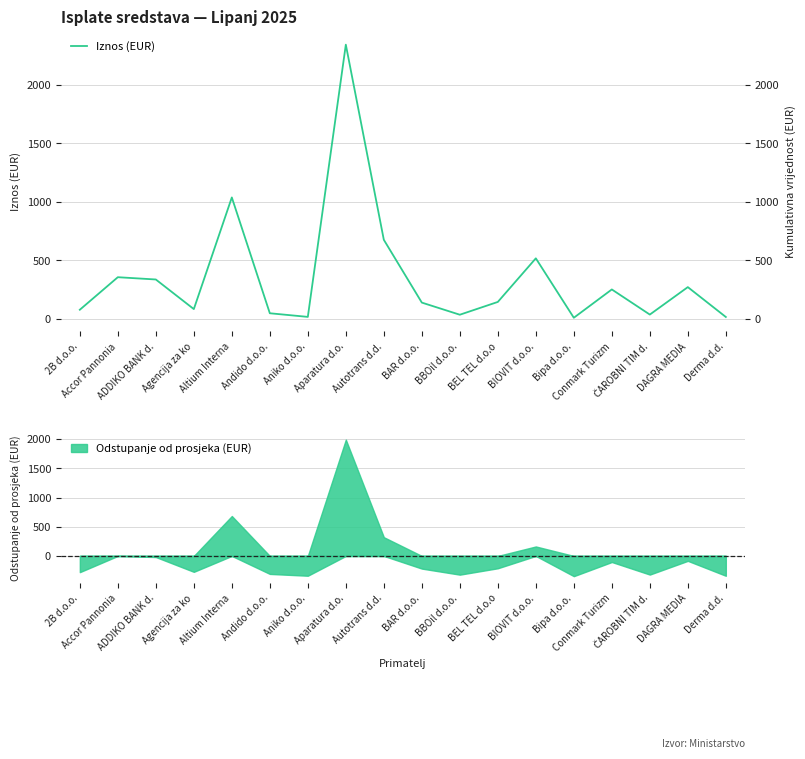

True or false: the data shows 561.1 at Accor Pannonia.

False